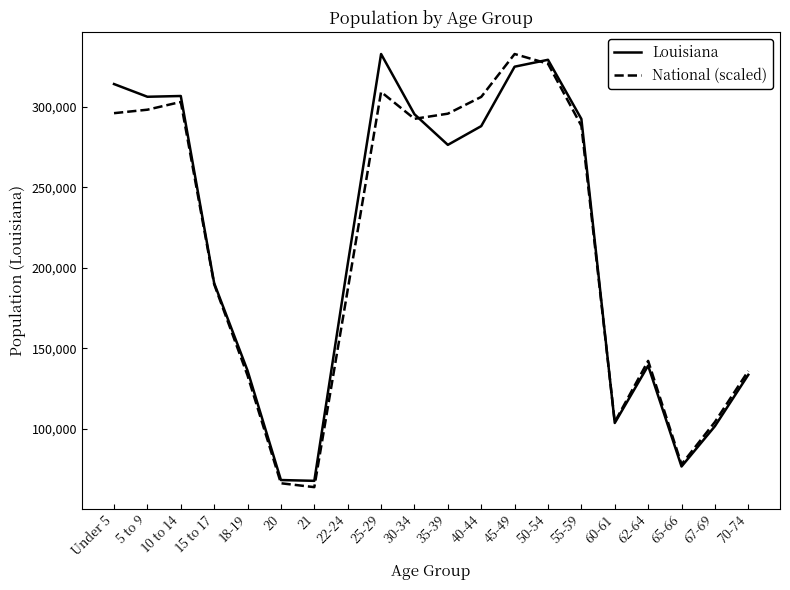

Between 20 and 50-54, which series saw the biggest shift?

Louisiana